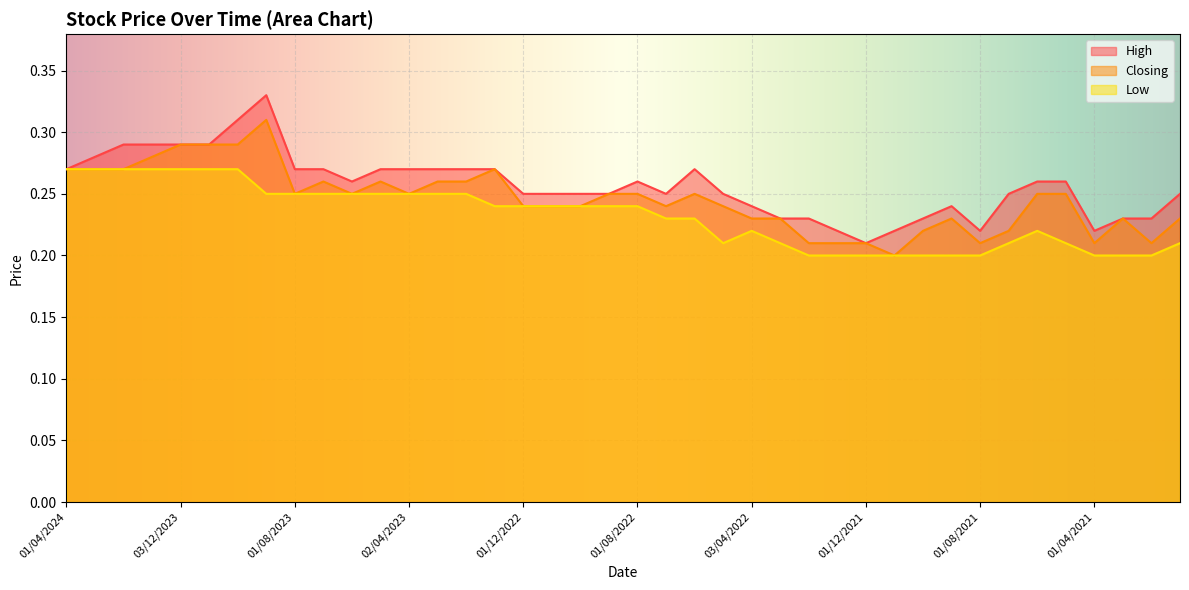

List the series in order of their overall mean, highest first.

High, Closing, Low